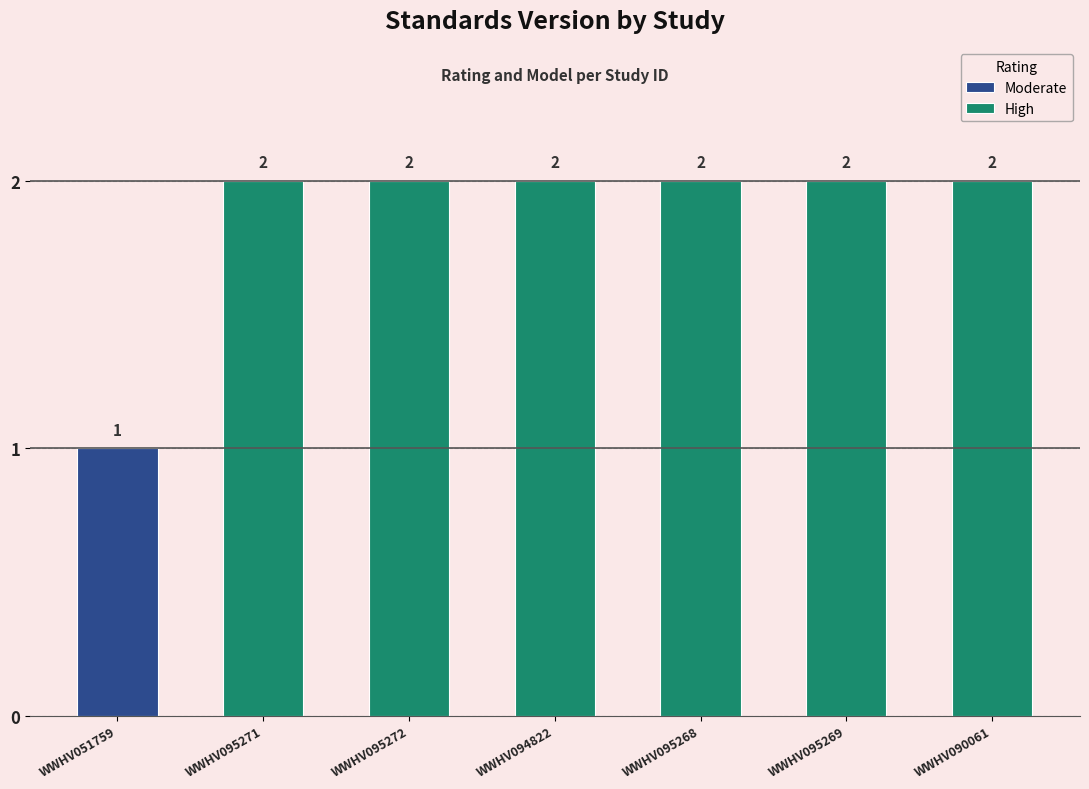

What is the label of the 7th bar from the left?

WWHV090061